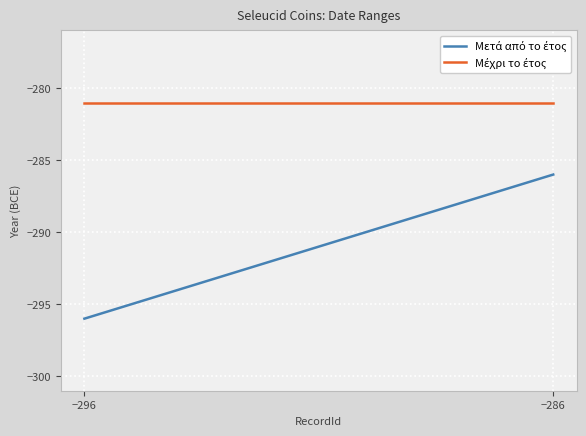

True or false: Μέχρι το έτος and Μετά από το έτος intersect in this chart.

False